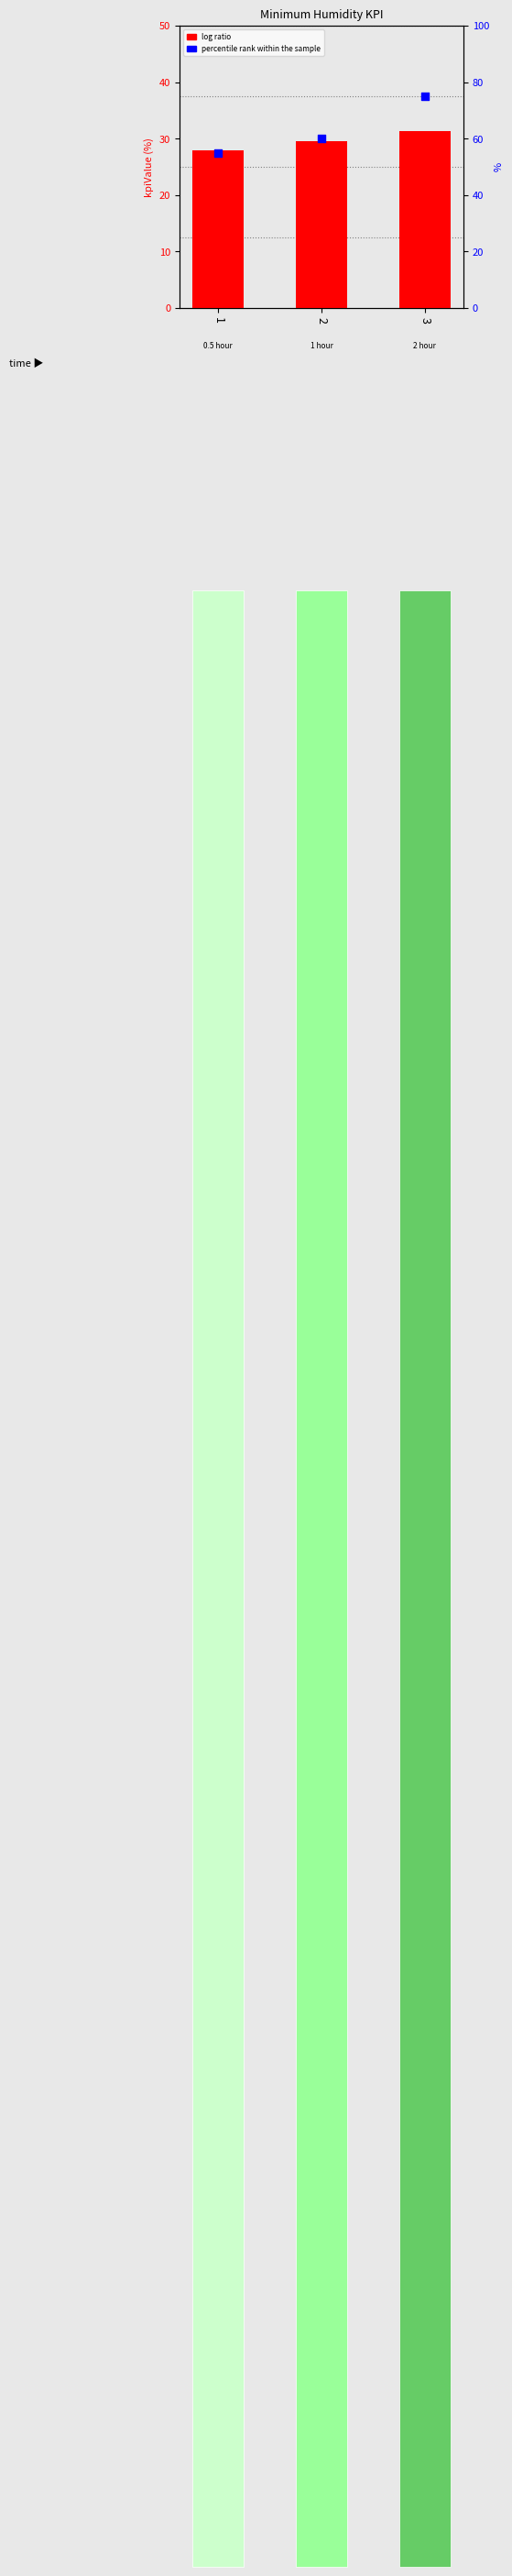

Which series has the largest Y range (max minus min)?

percentile rank within the sample